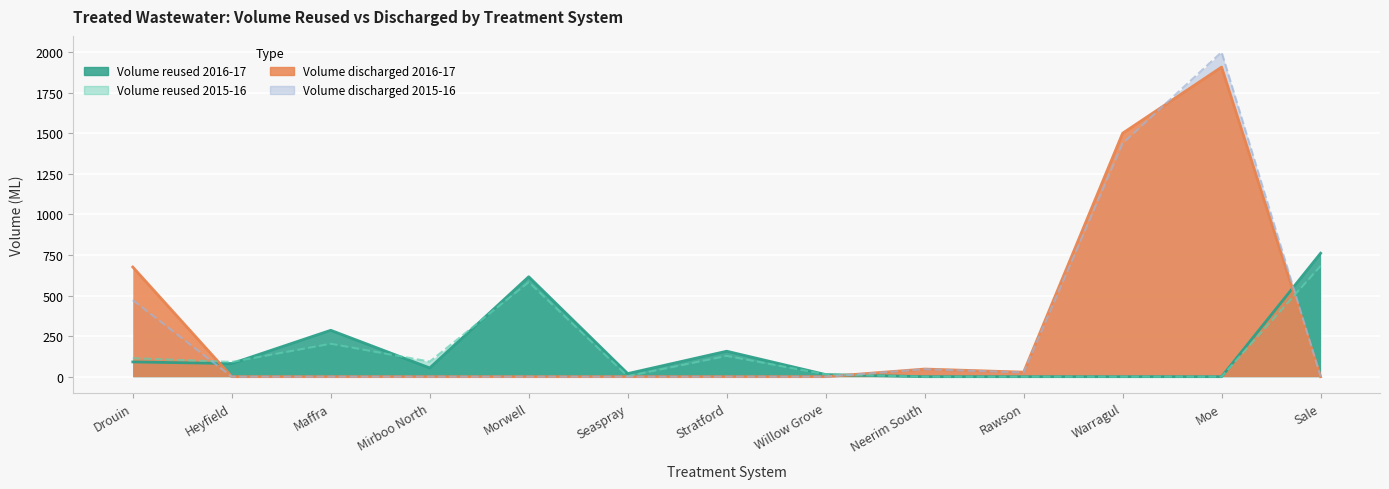

How many data points does each series have?

13